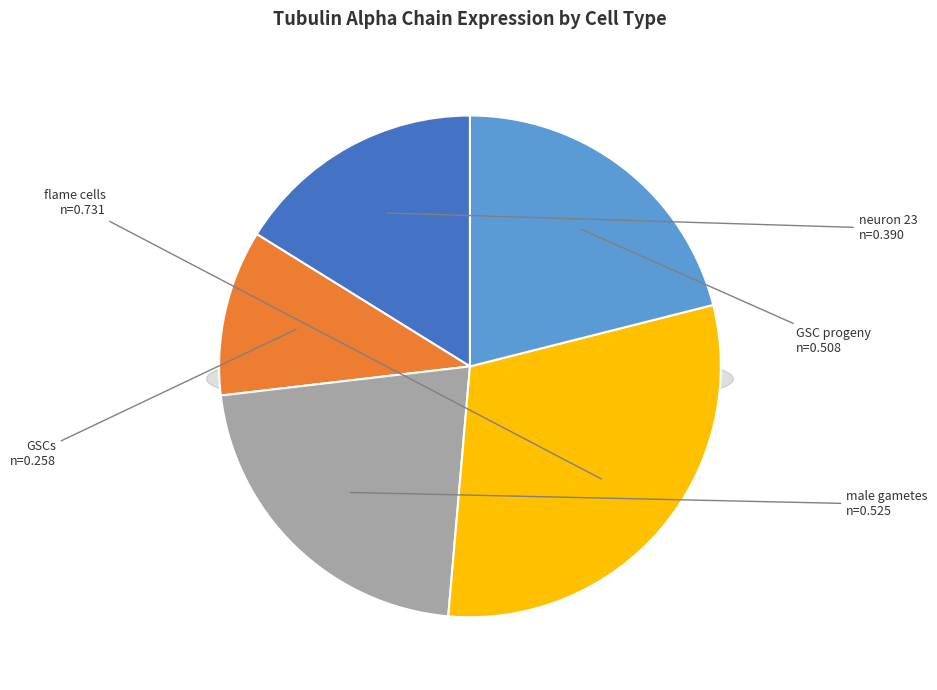

Do male gametes and GSCs together represent more than half of the pie?

No